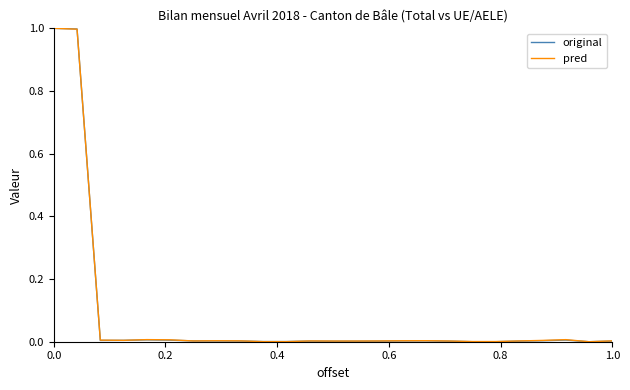

The value of original at 1.0 is 0.0. True or false?

True